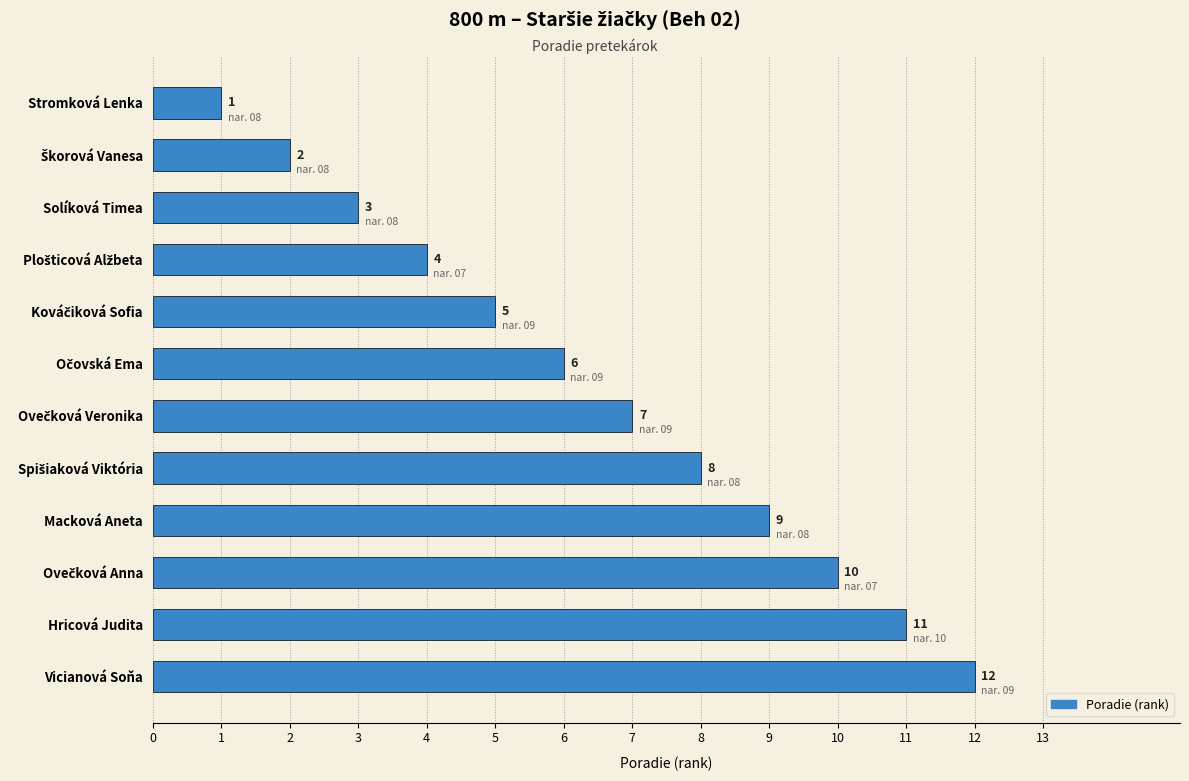

What is the smallest value displayed?

1